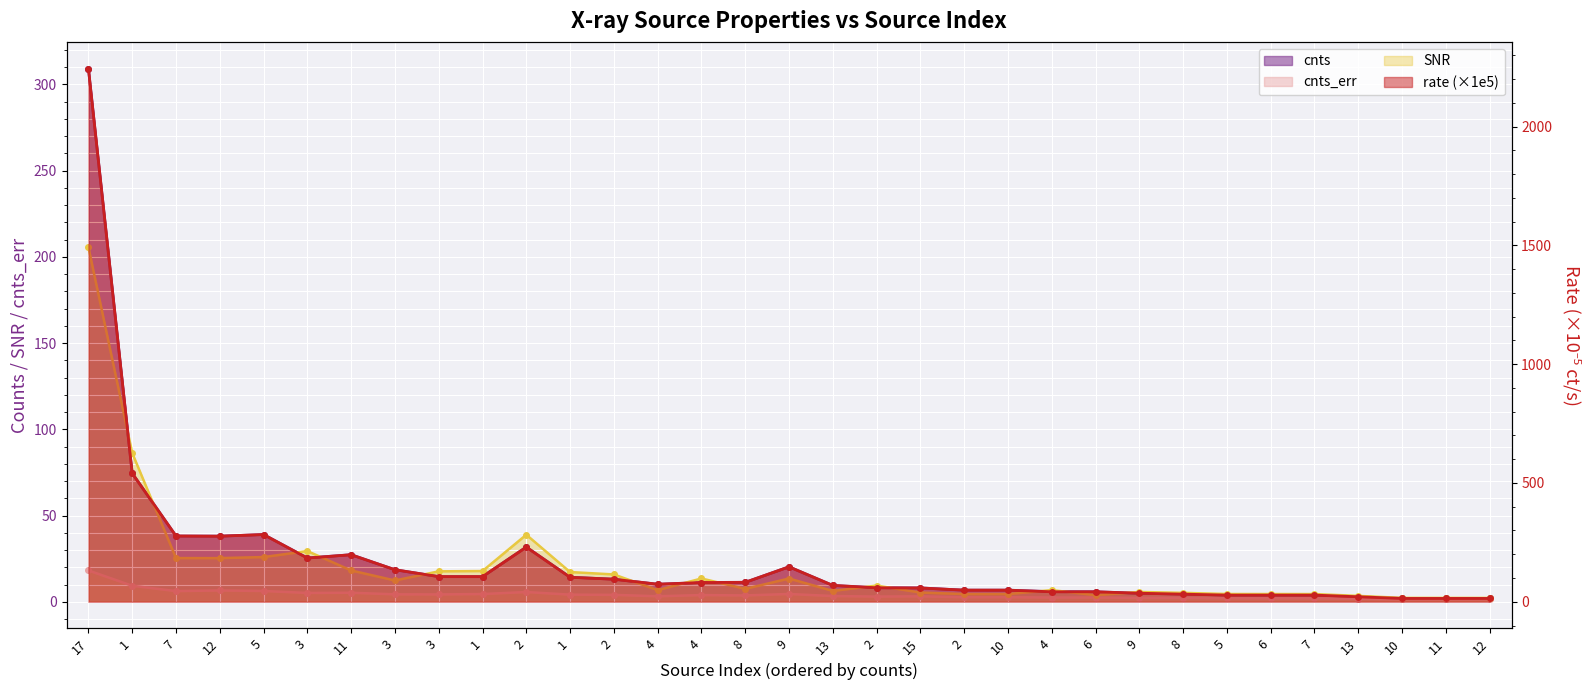

Which has a higher value, 17 or 2?

17